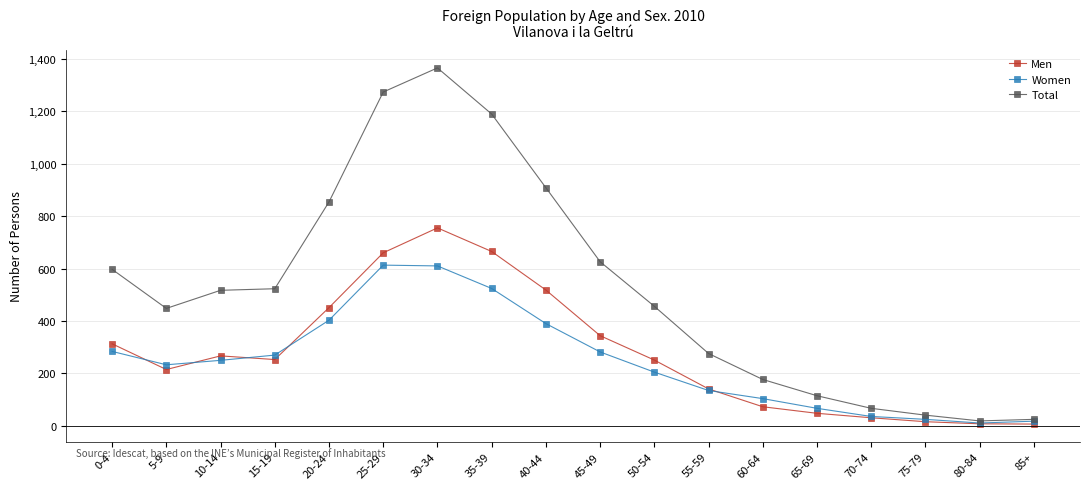

True or false: Women and Men intersect in this chart.

True